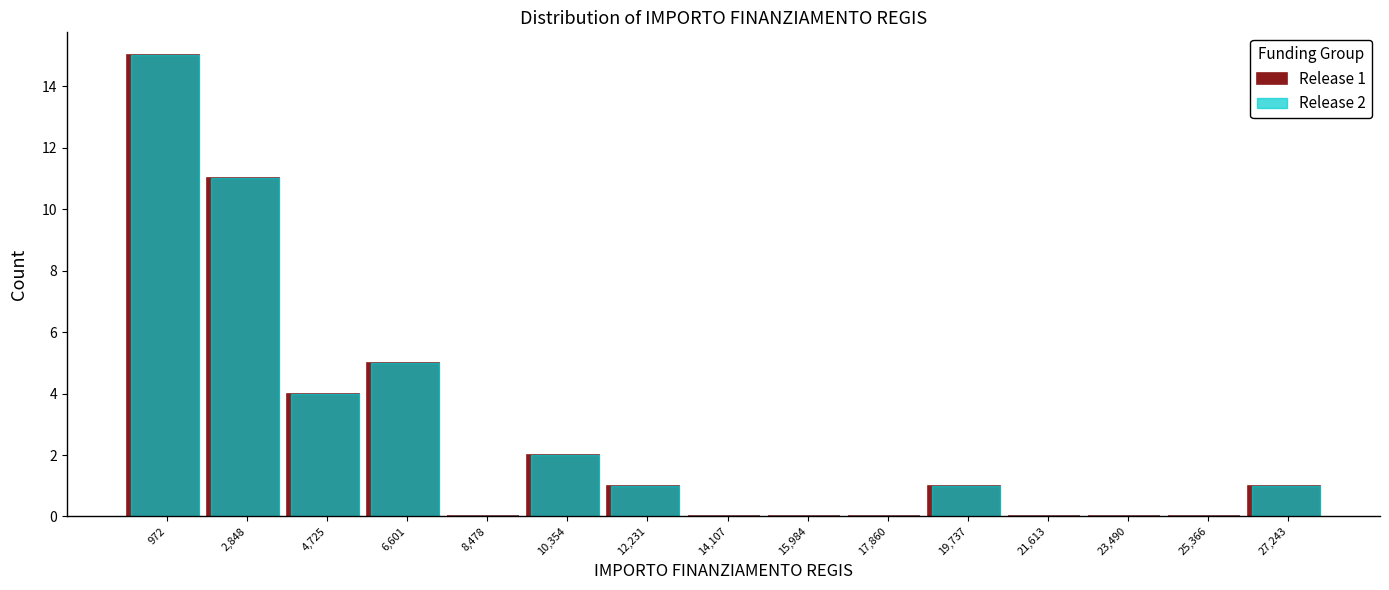

What is the greatest value displayed?

15